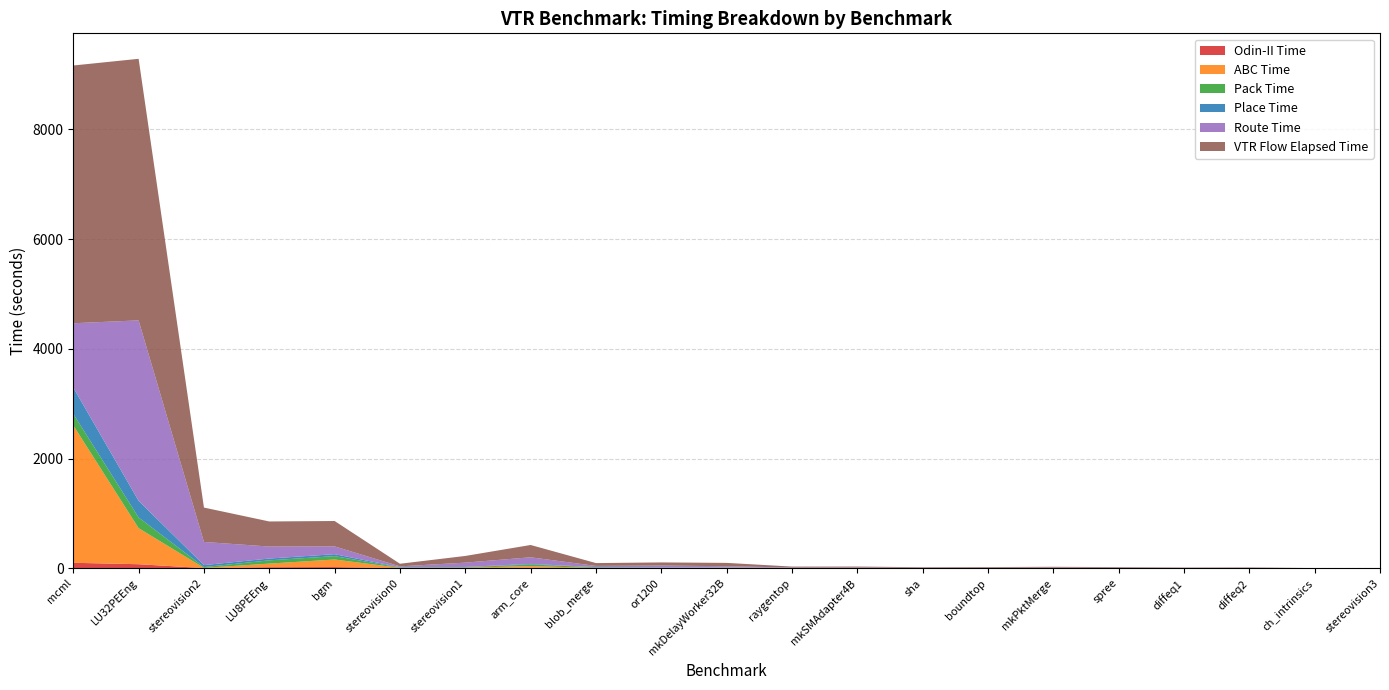

Reading left to right, extract all data points from this chart.

Odin-II Time: mcml=99.7	LU32PEEng=73.8	stereovision2=3.6	LU8PEEng=19.0	bgm=21.6	stereovision0=3.2	stereovision1=3.4	arm_core=8.8	blob_merge=2.0	or1200=2.1	mkDelayWorker32B=4.3	raygentop=1.5	mkSMAdapter4B=1.7	sha=0.6	boundtop=6.7	mkPktMerge=0.4	spree=1.0	diffeq1=0.1	diffeq2=0.1	ch_intrinsics=0.1	stereovision3=0.2
ABC Time: mcml=2504.4	LU32PEEng=657.1	stereovision2=3.4	LU8PEEng=66.0	bgm=138.0	stereovision0=4.5	stereovision1=6.8	arm_core=31.2	blob_merge=4.2	or1200=2.9	mkDelayWorker32B=5.1	raygentop=0.6	mkSMAdapter4B=1.5	sha=1.1	boundtop=0.5	mkPktMerge=0.1	spree=0.4	diffeq1=0.1	diffeq2=0.1	ch_intrinsics=0.1	stereovision3=0.1
Pack Time: mcml=208.1	LU32PEEng=194.4	stereovision2=15.2	LU8PEEng=59.4	bgm=61.2	stereovision0=6.5	stereovision1=6.8	arm_core=28.7	blob_merge=10.5	or1200=5.8	mkDelayWorker32B=3.6	raygentop=2.3	mkSMAdapter4B=2.5	sha=1.4	boundtop=0.5	mkPktMerge=0.5	spree=1.5	diffeq1=0.2	diffeq2=0.3	ch_intrinsics=0.1	stereovision3=0.2
Place Time: mcml=481.0	LU32PEEng=303.1	stereovision2=35.1	LU8PEEng=32.8	bgm=35.9	stereovision0=6.1	stereovision1=7.0	arm_core=10.8	blob_merge=4.2	or1200=3.8	mkDelayWorker32B=4.5	raygentop=1.5	mkSMAdapter4B=1.7	sha=0.8	boundtop=0.5	mkPktMerge=0.8	spree=0.5	diffeq1=0.5	diffeq2=0.3	ch_intrinsics=0.2	stereovision3=0.1
Route Time: mcml=1171.5	LU32PEEng=3288.7	stereovision2=422.2	LU8PEEng=218.6	bgm=141.7	stereovision0=14.5	stereovision1=78.3	arm_core=120.4	blob_merge=21.7	or1200=35.3	mkDelayWorker32B=19.5	raygentop=7.8	mkSMAdapter4B=6.5	sha=4.2	boundtop=2.0	mkPktMerge=9.5	spree=5.9	diffeq1=4.4	diffeq2=5.8	ch_intrinsics=0.8	stereovision3=0.4
VTR Flow Elapsed Time: mcml=4697.1	LU32PEEng=4766.4	stereovision2=626.5	LU8PEEng=456.9	bgm=462.5	stereovision0=47.4	stereovision1=122.0	arm_core=224.2	blob_merge=51.9	or1200=56.5	mkDelayWorker32B=60.9	raygentop=17.0	mkSMAdapter4B=17.2	sha=10.4	boundtop=11.6	mkPktMerge=15.5	spree=11.2	diffeq1=7.1	diffeq2=8.2	ch_intrinsics=2.0	stereovision3=1.6